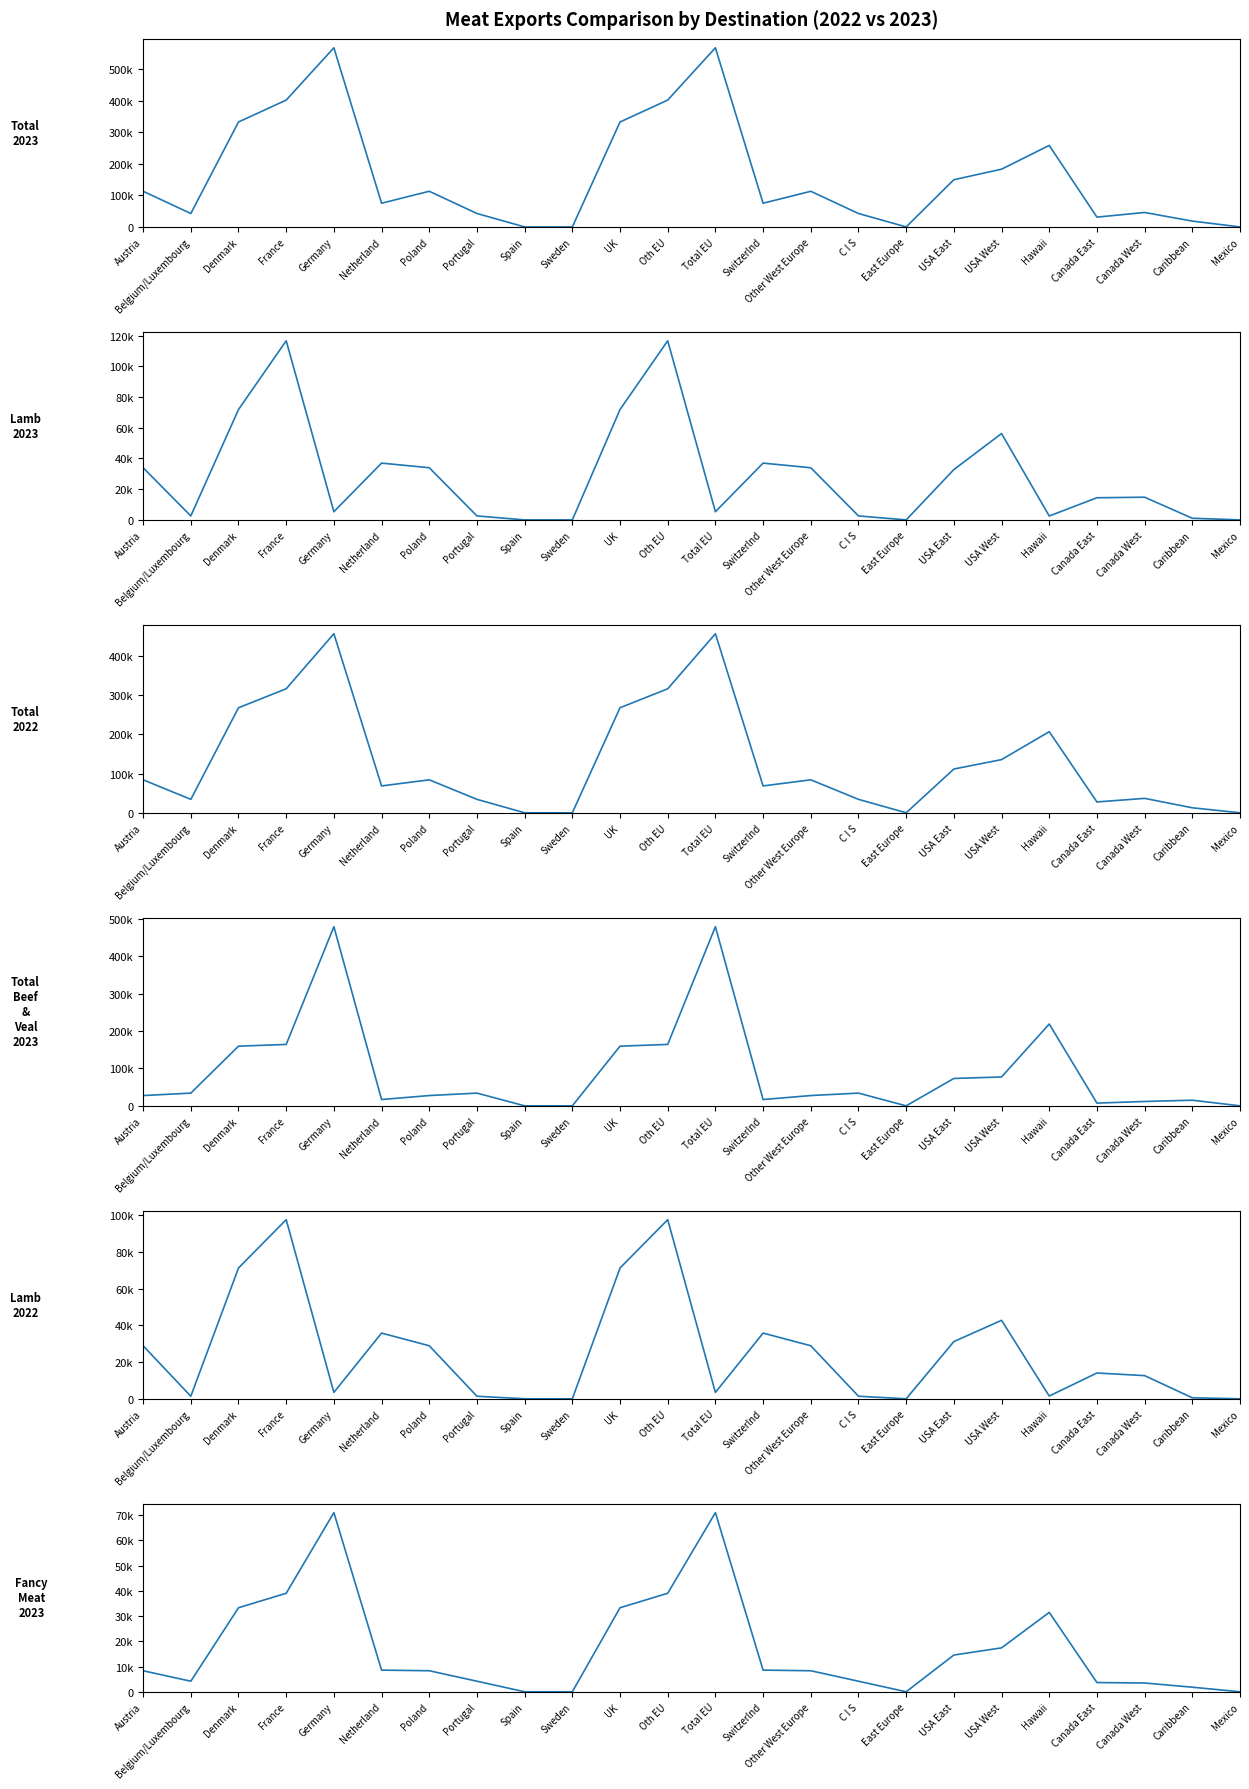

In Total 2023, how many points are higher than both neighbors (excluding endpoints)?

6